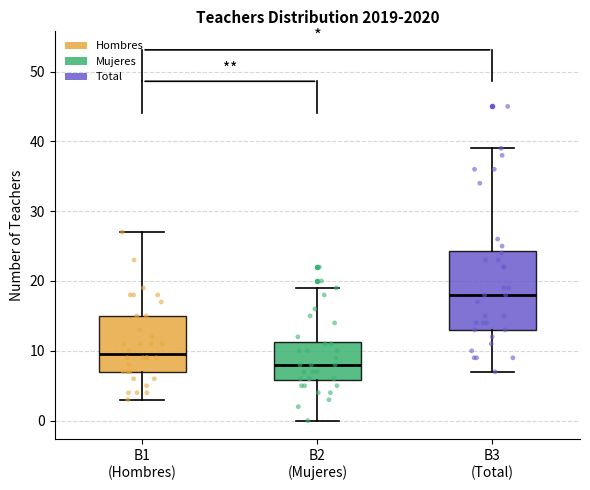

Comparing the boxes themselves (not the whiskers), which one is the tallest?

B3 (Total)